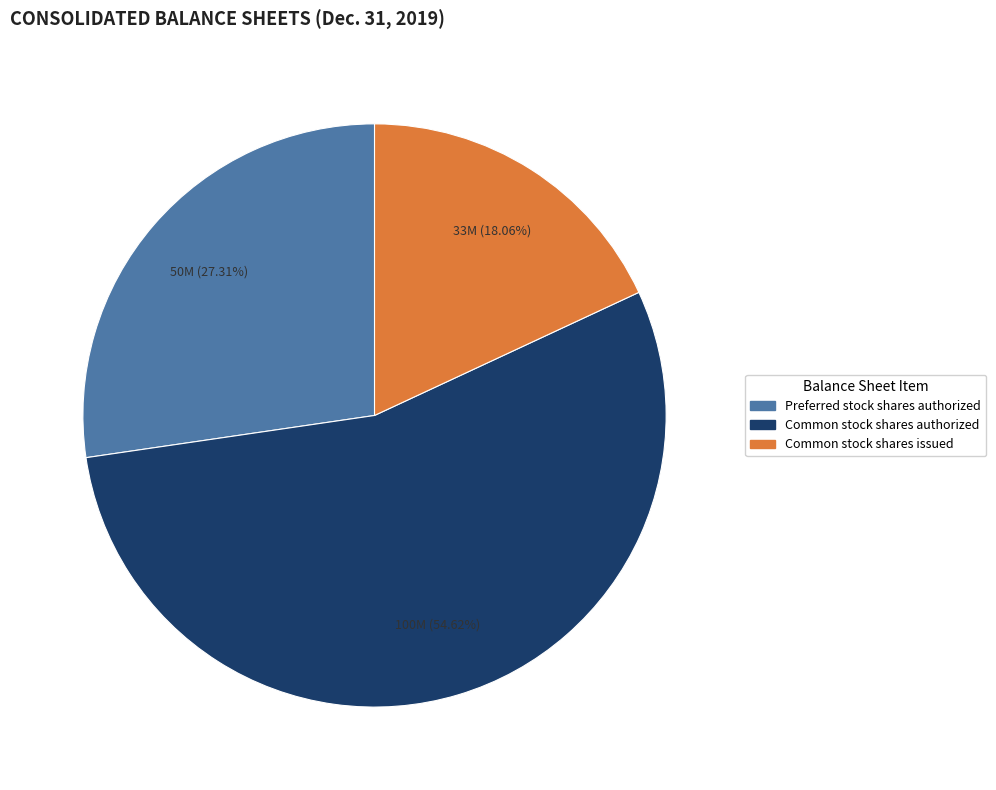

To the nearest percent, what portion does Common stock shares issued represent?

18%